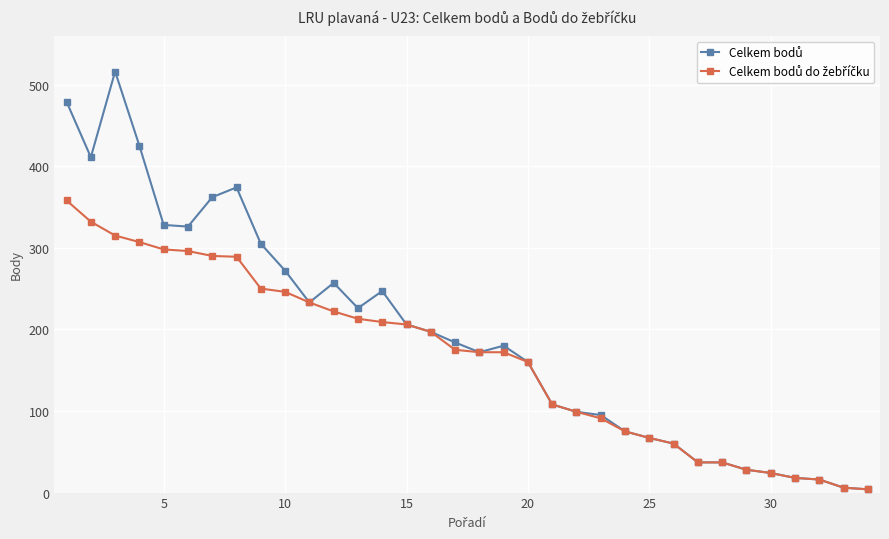

At how many categories does at least one series exceed 402?

4